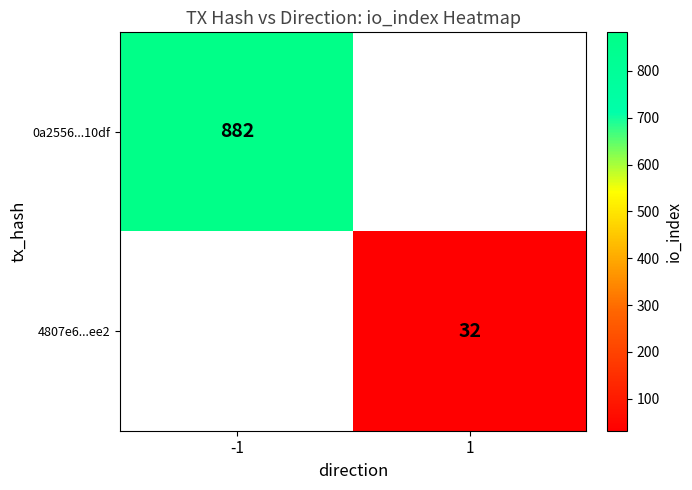

The 0a2556...10df series shows 882 at -1. True or false?

True